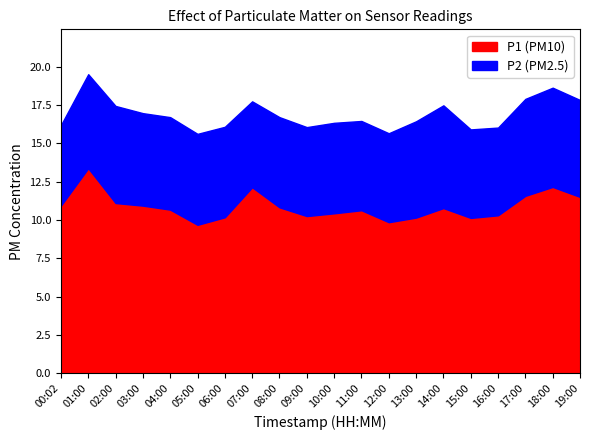

Is it true that P2 equals 11.5 at 18:00?

False